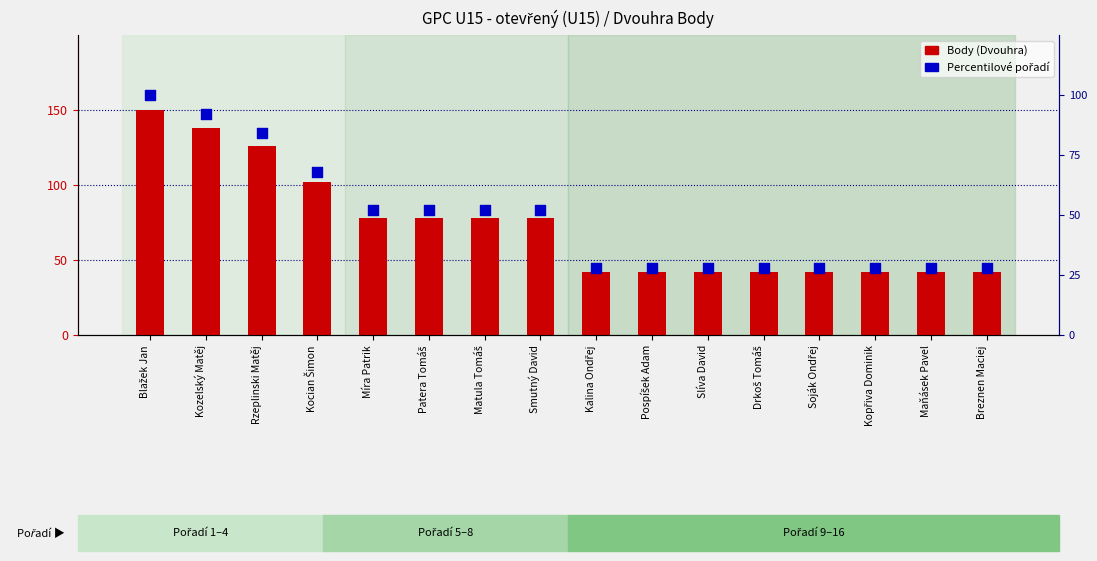

Which series has the largest Y range (max minus min)?

Body (Dvouhra)